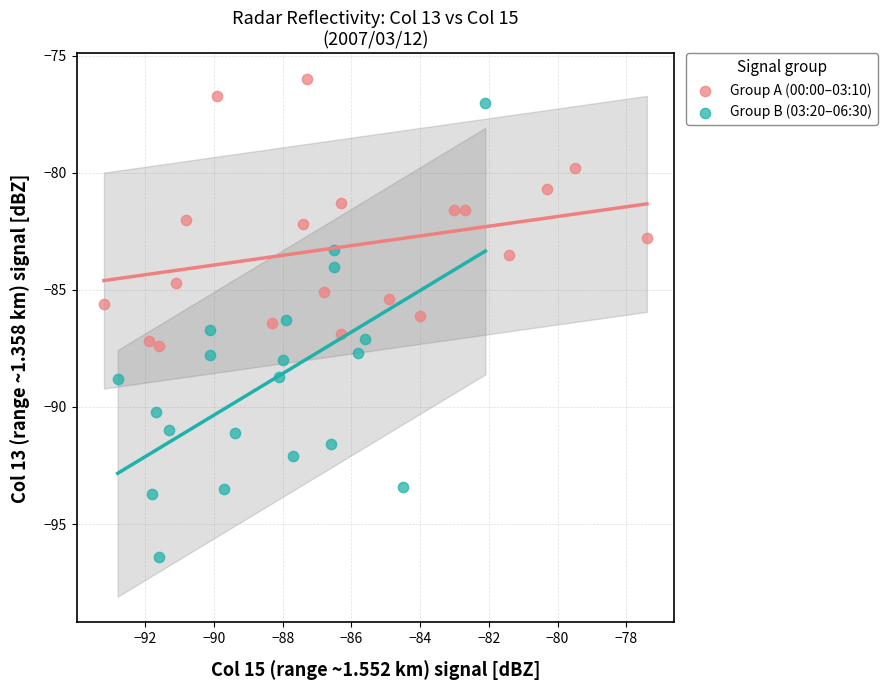

Which series reaches the minimum Y coordinate?

Group B (03:20–06:30)